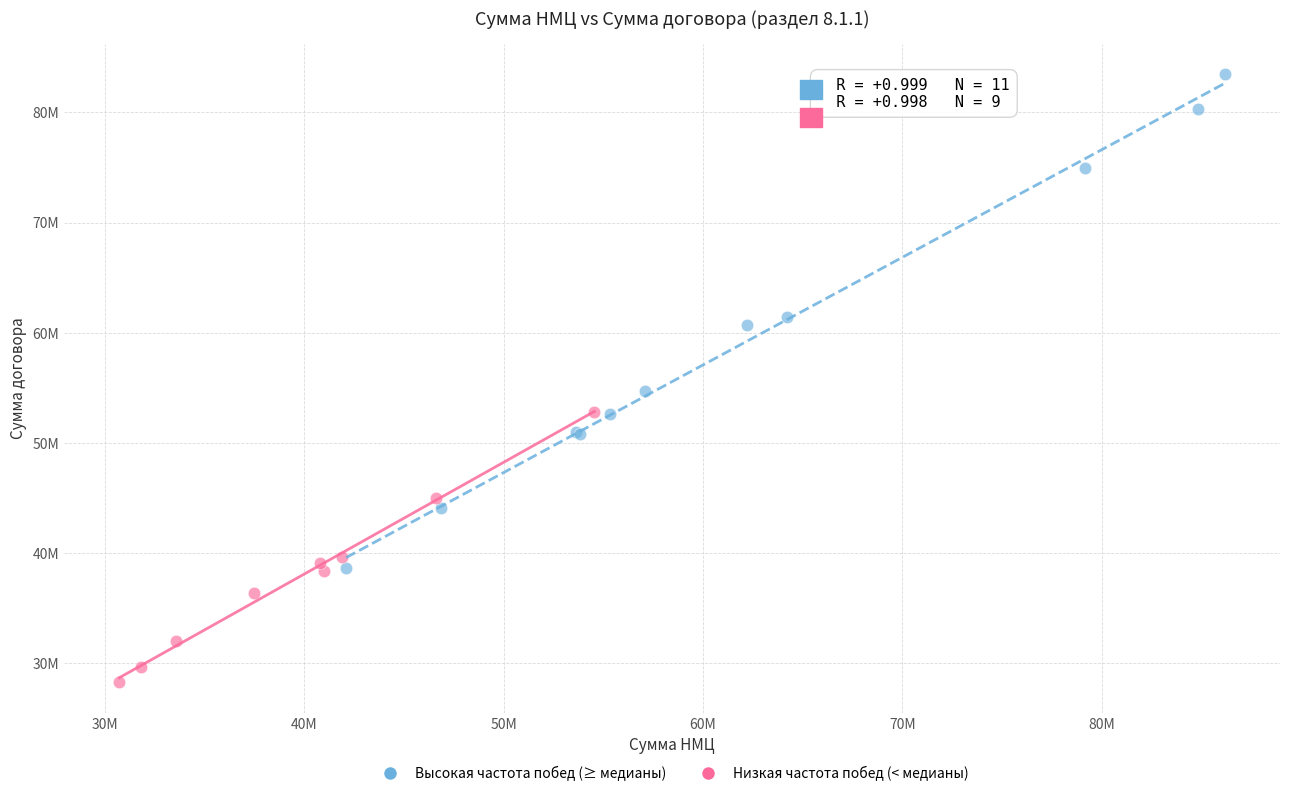

What are all the series names shown in the legend?

Высокая частота побед (≥ медианы), Низкая частота побед (< медианы)